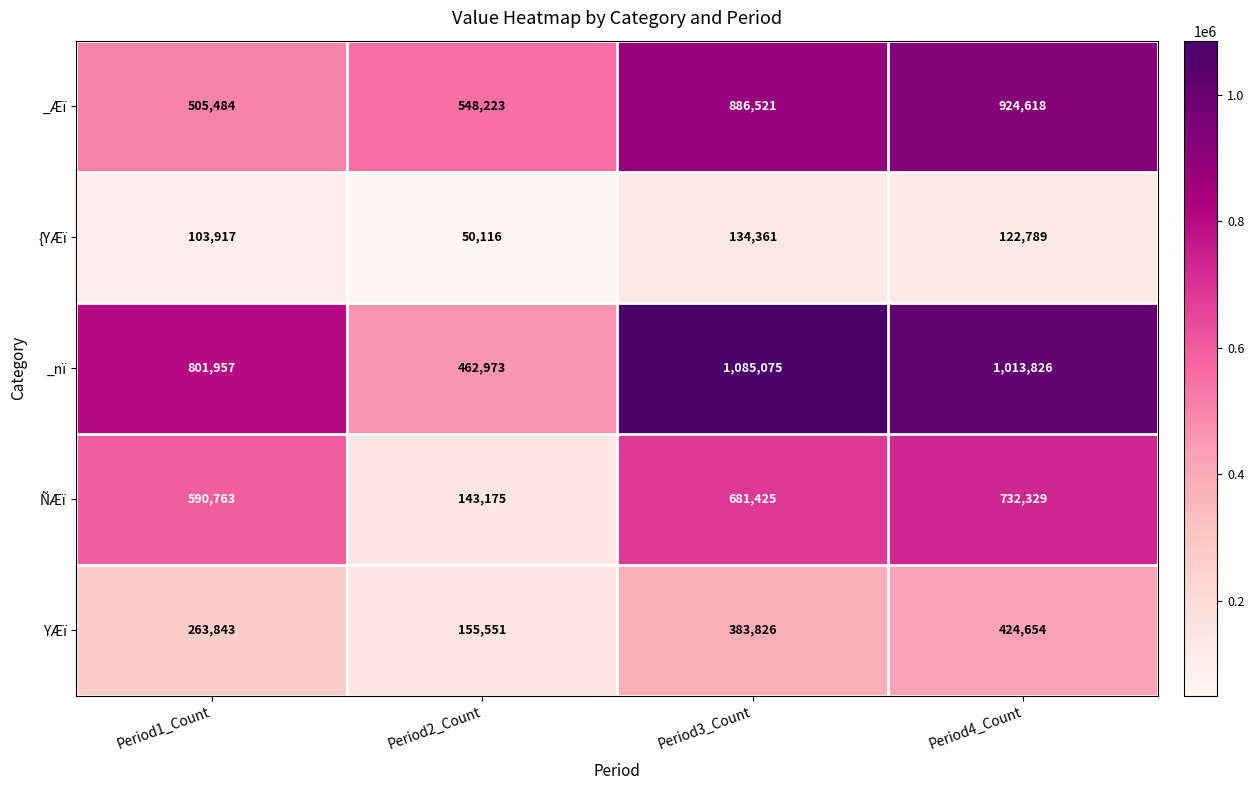

Where is YÆï nearest to the value 290102?

Period1_Count